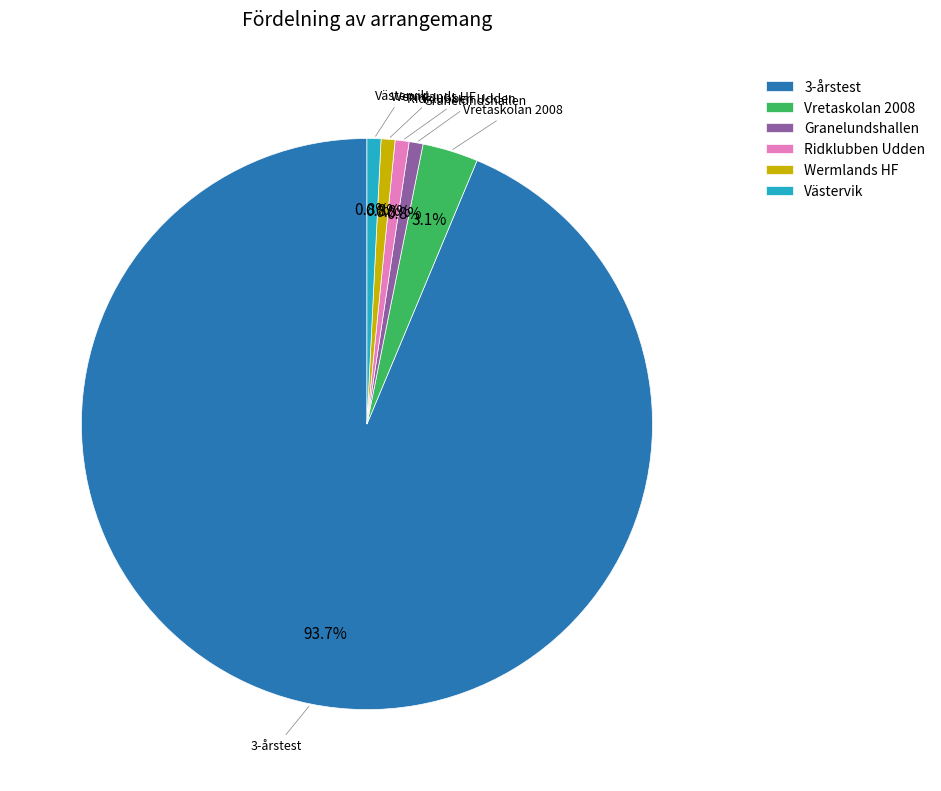

What is the ratio of the value at Vretaskolan 2008 to the value at Granelundshallen?

4.0